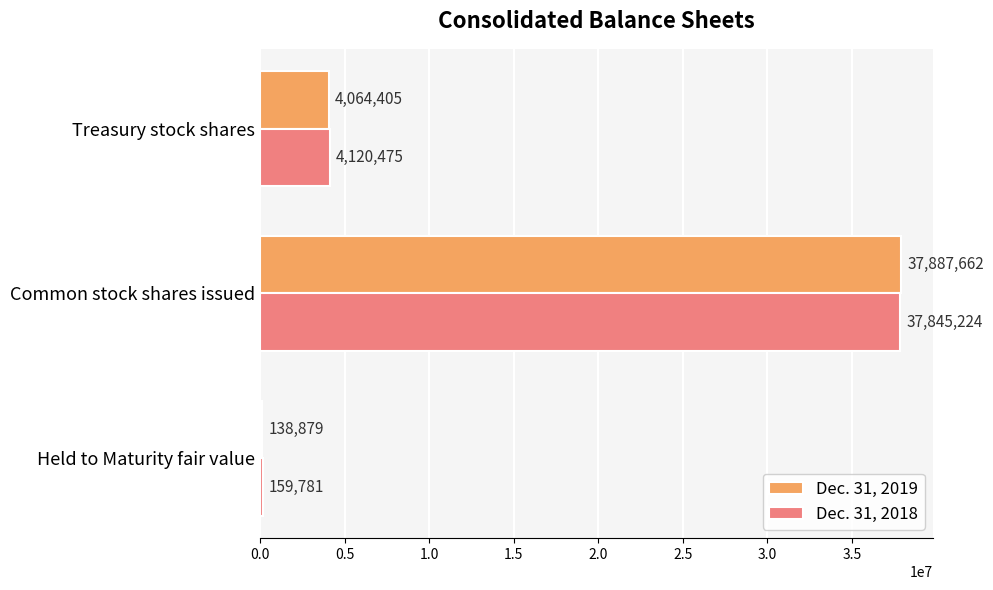

How many series are shown in this chart?

2